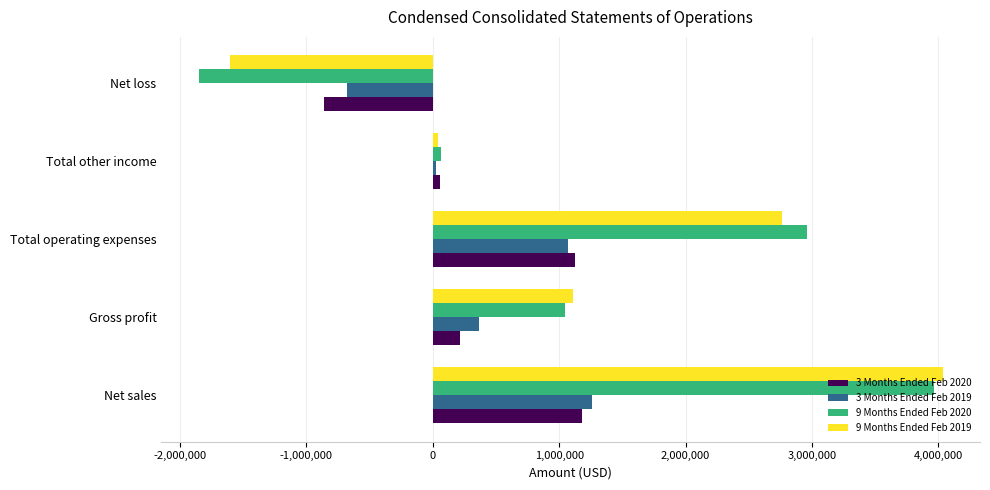

The value of 9 Months Ended Feb 2020 at Net loss is -1852482. True or false?

True